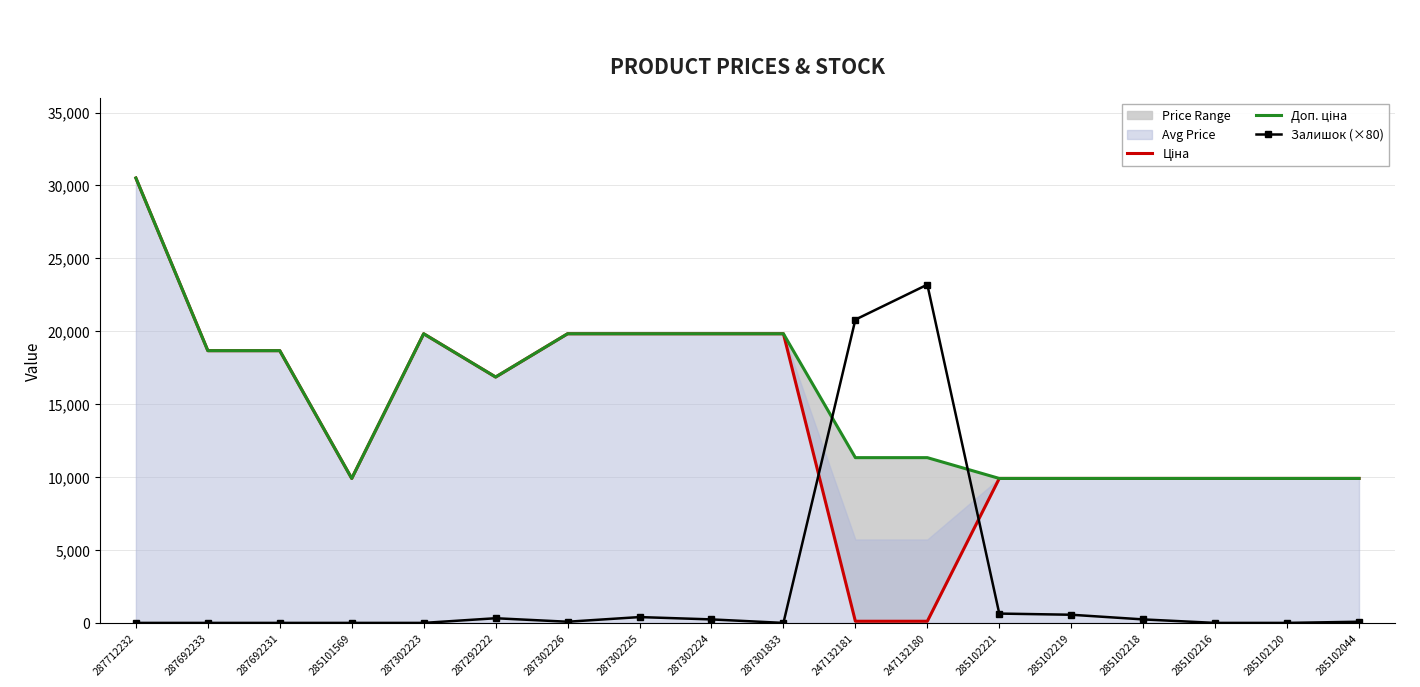

Where is Ціна nearest to the value 15312?

287292222